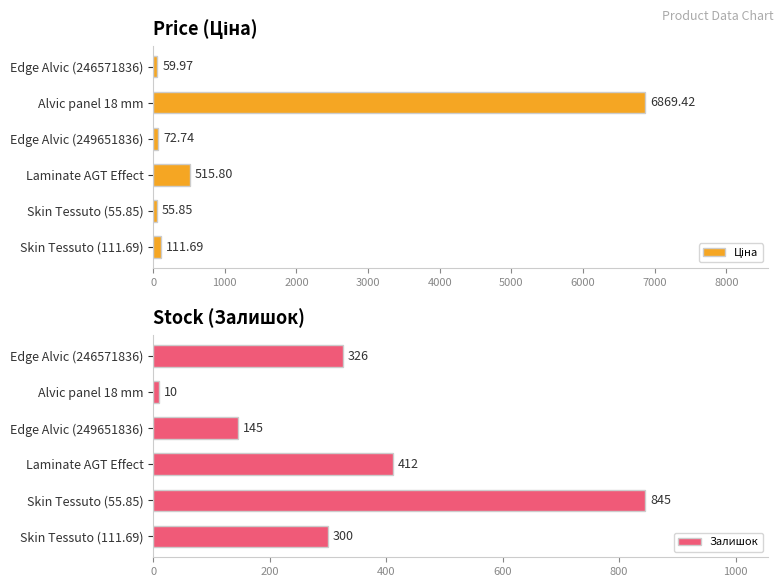

How many data points in Ціна are less than 111?

3